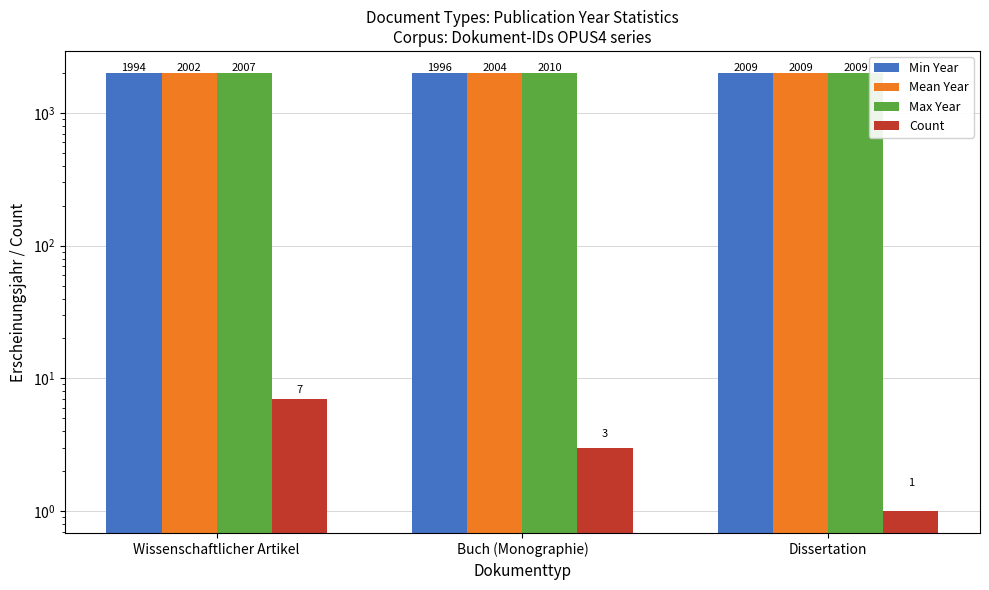

How many Max Year values are between 2007 and 2010?

3